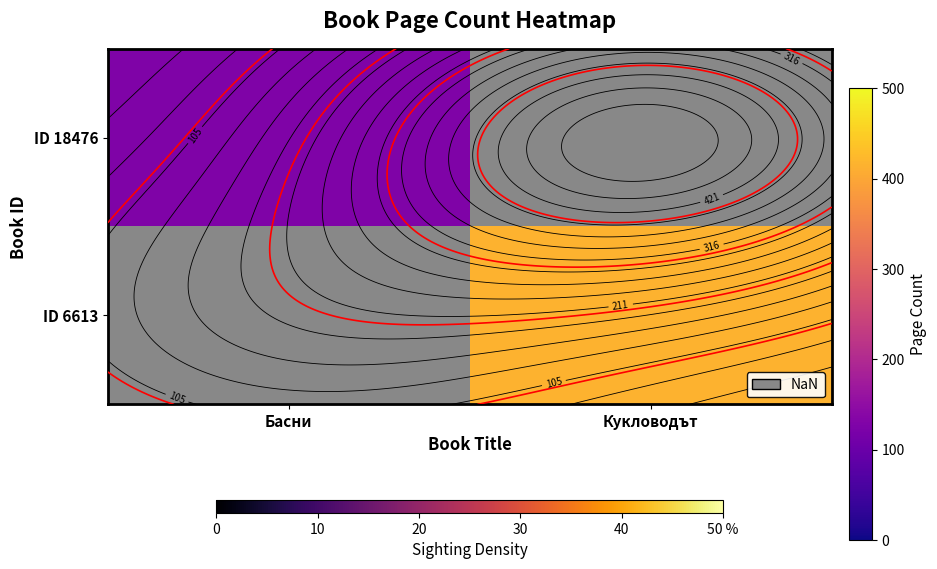

At Басни, list the series in order from largest to smallest.

ID 18476, ID 6613